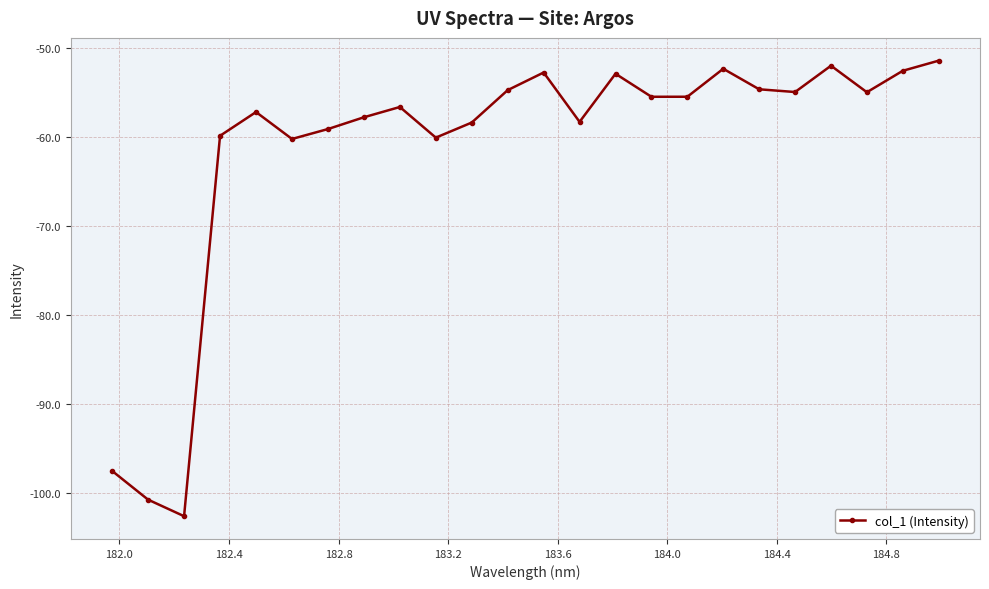

Count the number of data series in this chart.

1